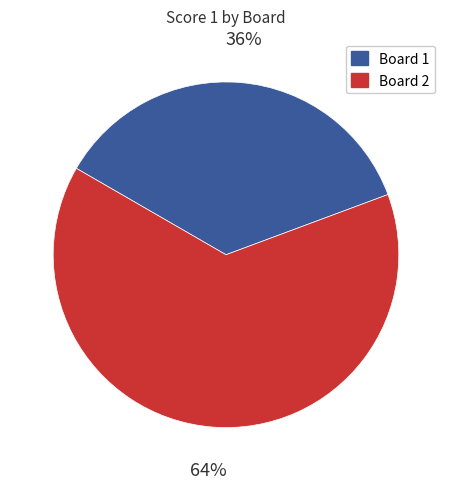

Which slice is the smallest?

Board 1